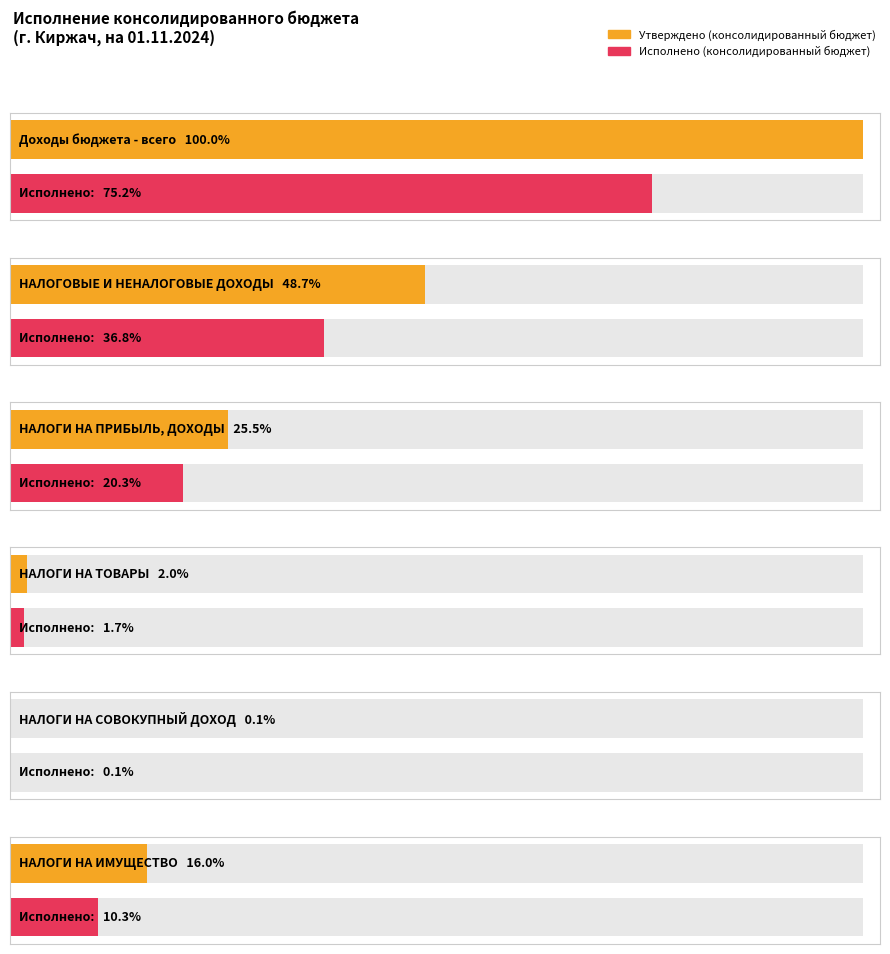

Which series has the widest spread of values?

Утверждено (консолидированный бюджет)